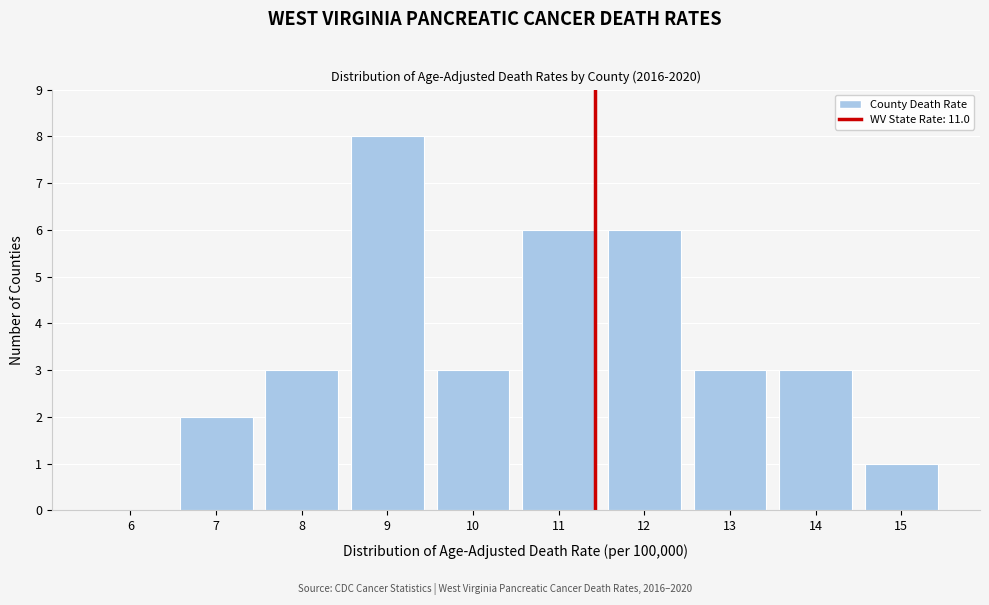

Reading left to right, extract all data points from this chart.

6=0	7=2	8=3	9=8	10=3	11=6	12=6	13=3	14=3	15=1